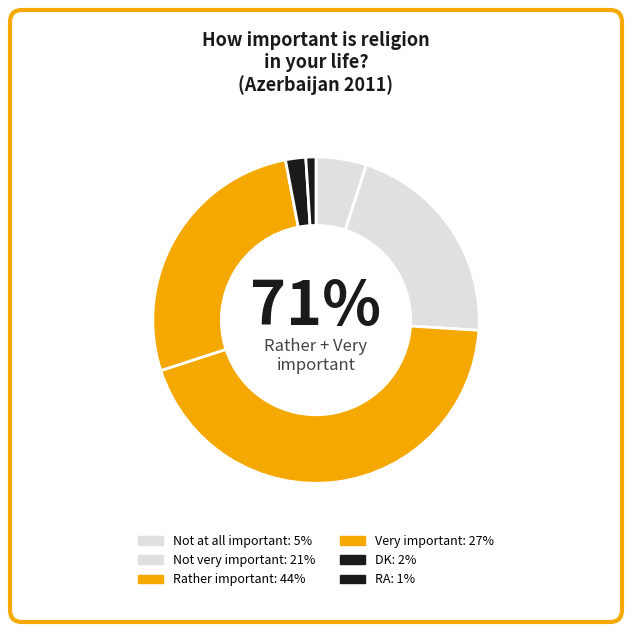

What percentage is the RA slice, to the nearest percent?

1%